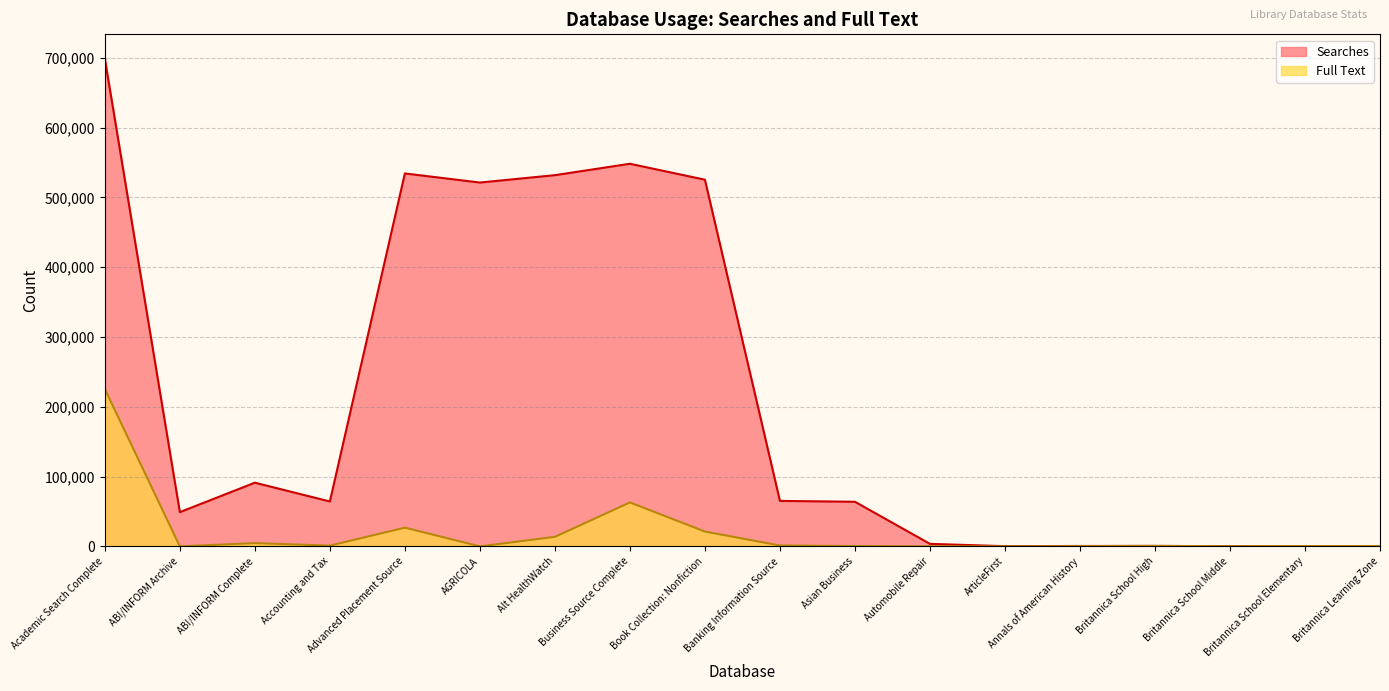

Where is the first local minimum for Searches?

ABI/INFORM Archive